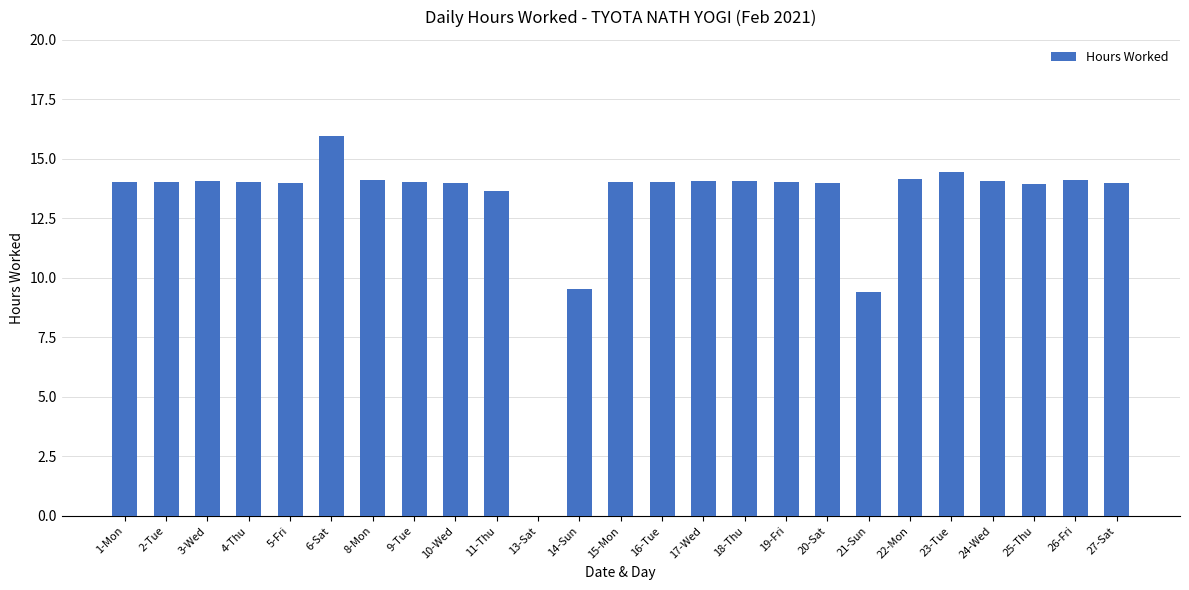

Is it true that the value at 10-Wed is 14.0?

True